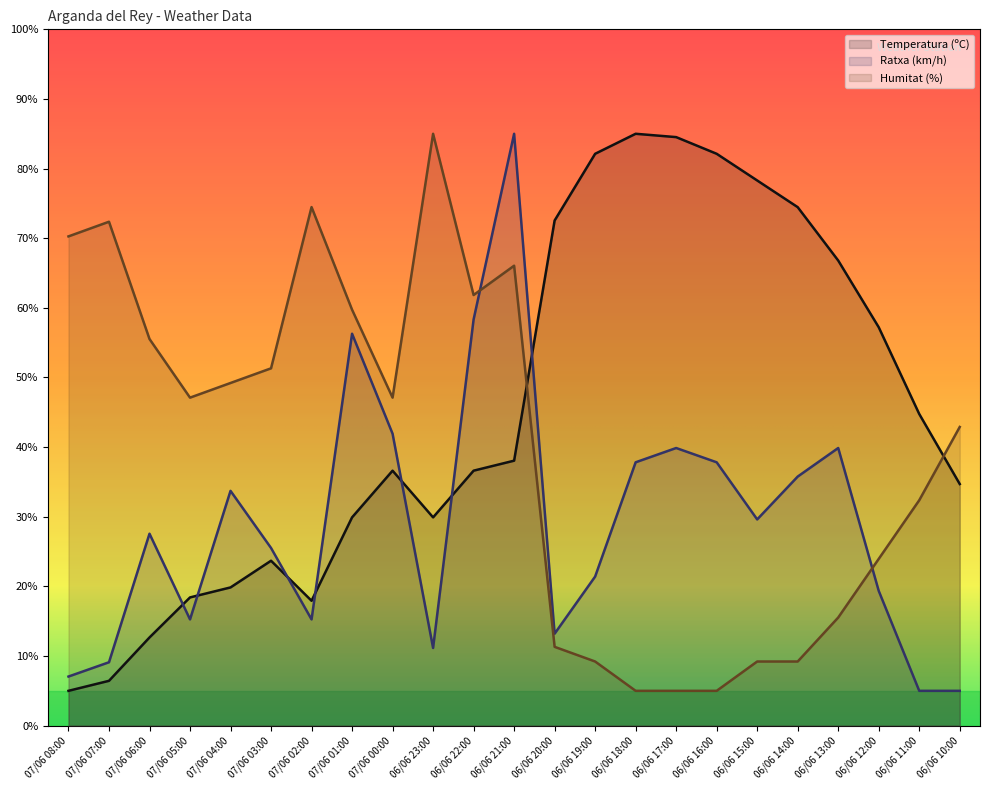

The value of Humitat (%) at 07/06 08:00 is 70.3. True or false?

True